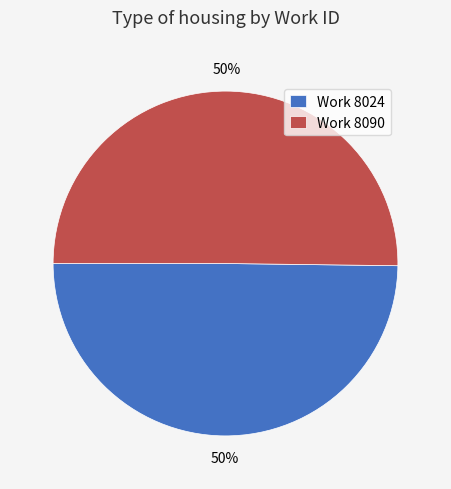

To the nearest percent, what is the combined percentage of Work 8090 and Work 8024?

100%